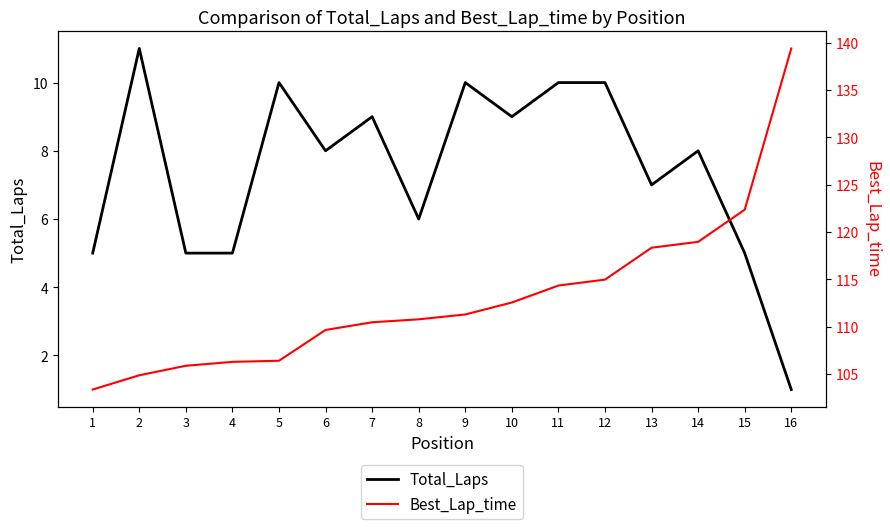

How many series are shown in this chart?

2